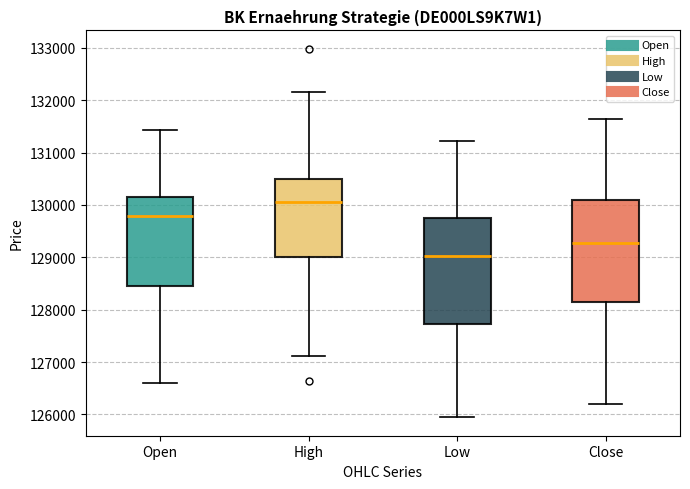

Reading left to right, transcribe this box plot: for each box, give where its median line is, the range the box spans, and where its two whiskers end, as read against the y-axis. The values are not printed on the chart, so give them approximately, as read against the axis.

Open: median 129800, box 128500 to 130100, whiskers 126600 to 131400
High: median 130100, box 129000 to 130500, whiskers 127100 to 132200
Low: median 129000, box 127700 to 129800, whiskers 125900 to 131200
Close: median 129300, box 128200 to 130100, whiskers 126200 to 131600